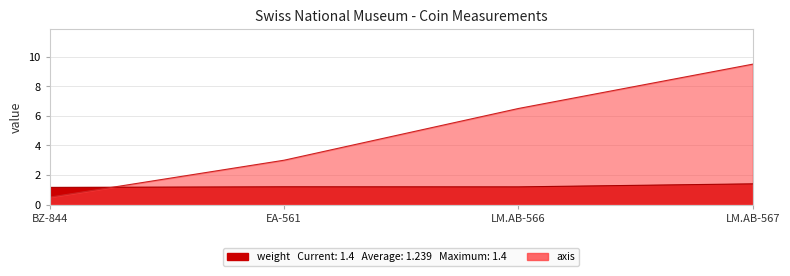

What is the total value across all series at LM.AB-566?

7.7